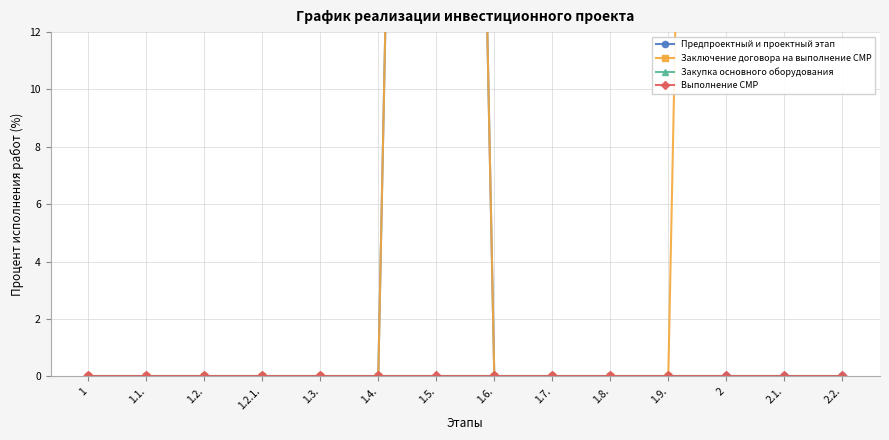

What is the sum of all Предпроектный и проектный этап values?

100